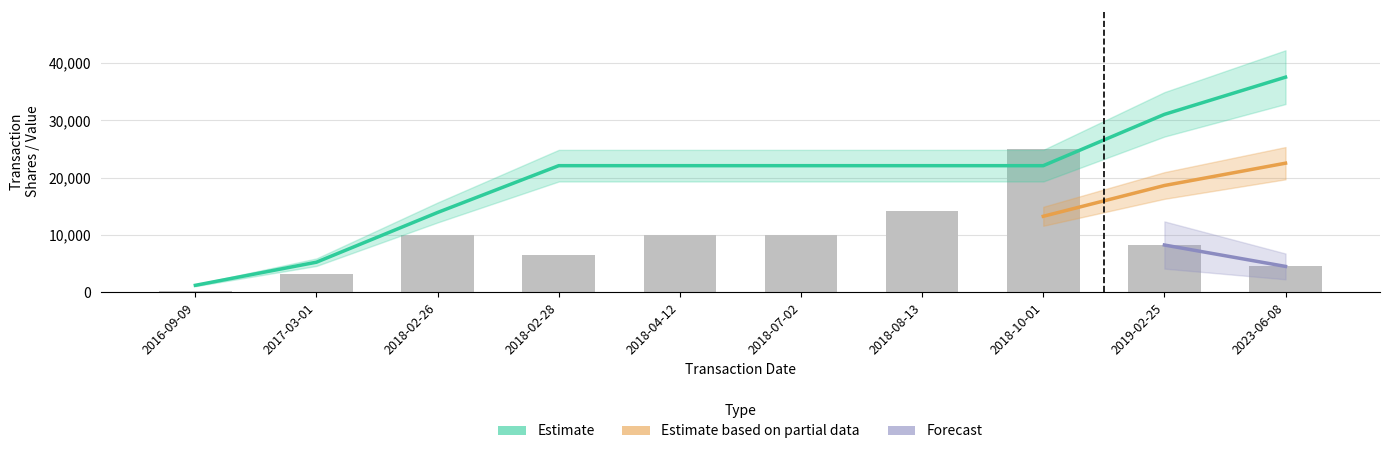

Rank the categories by sharesOwnedFollowingTransaction value from lowest to highest.

2016-09-09, 2017-03-01, 2018-02-26, 2018-02-28, 2018-04-12, 2018-07-02, 2018-08-13, 2018-10-01, 2019-02-25, 2023-06-08